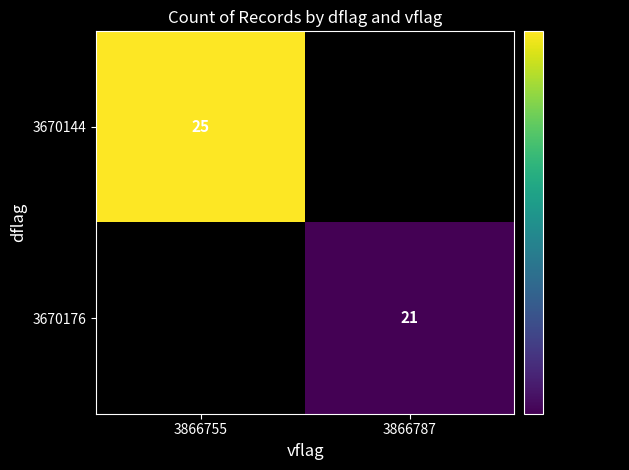

What is the total value across all series at 3866787?

21